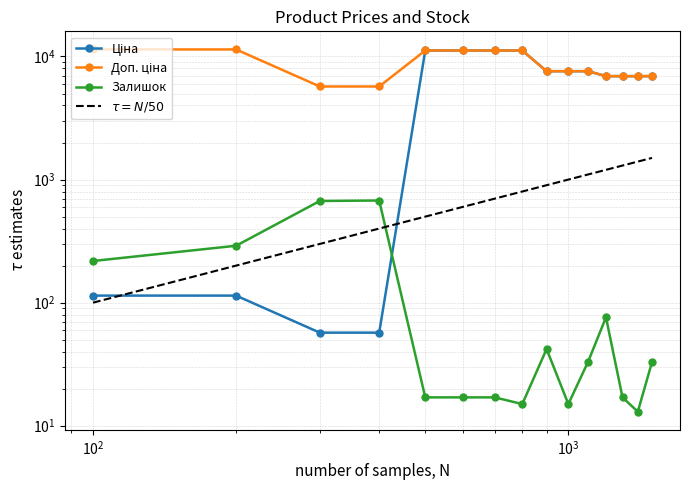

Rank the series by their maximum value, from highest to lowest.

Доп. ціна, Ціна, Залишок